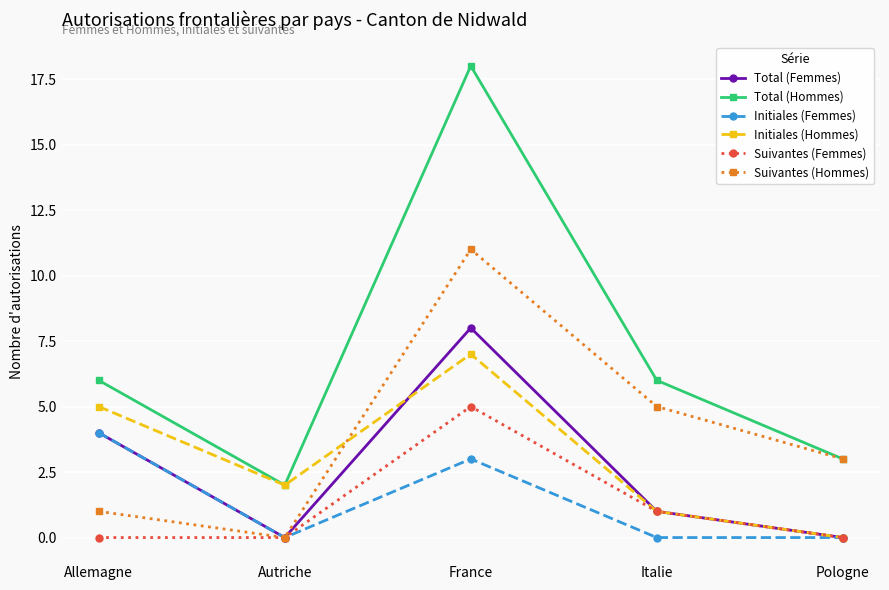

What is the value of the Suivantes (Hommes) point at the 5th from the left?

3